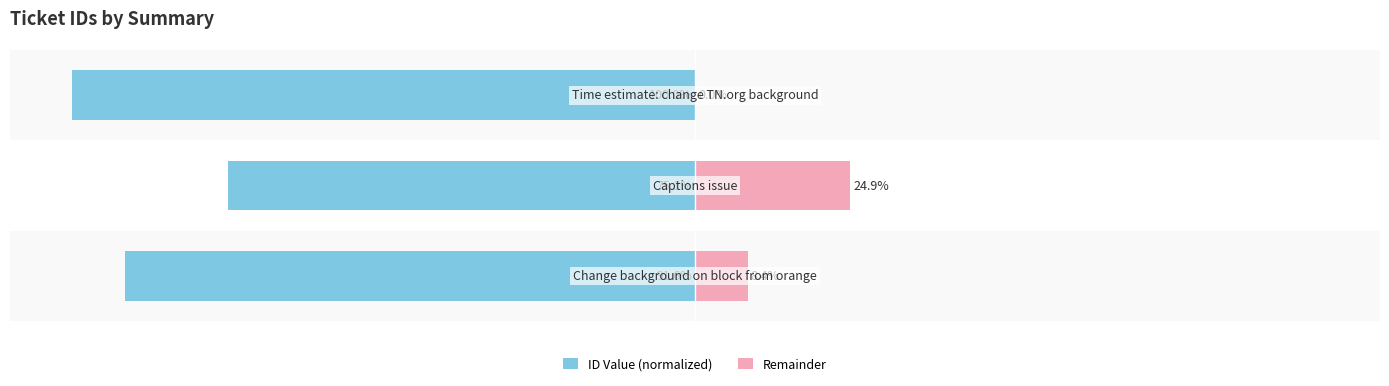

How many data points in Remainder are above 8?

2